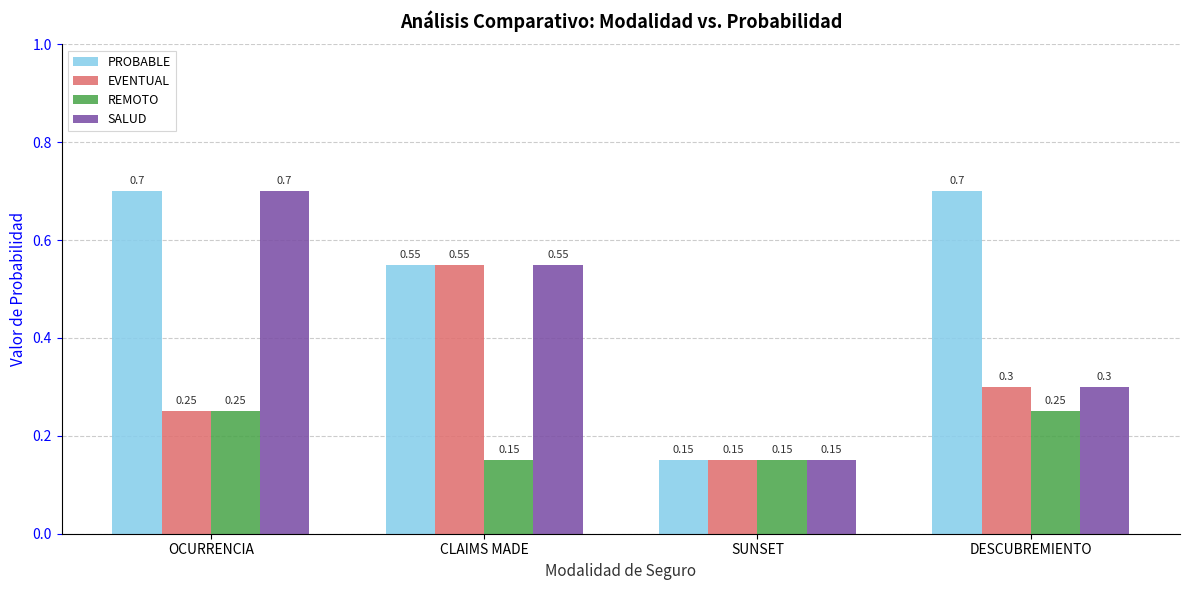

Which series changed the most between OCURRENCIA and DESCUBREMIENTO?

SALUD